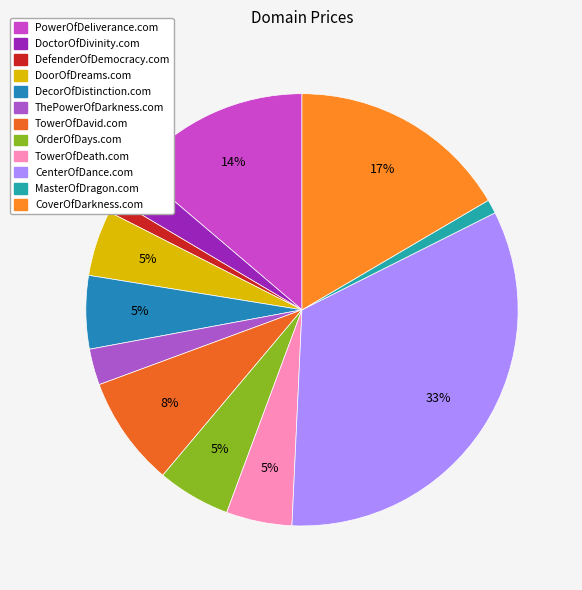

Does any single category account for the majority?

No